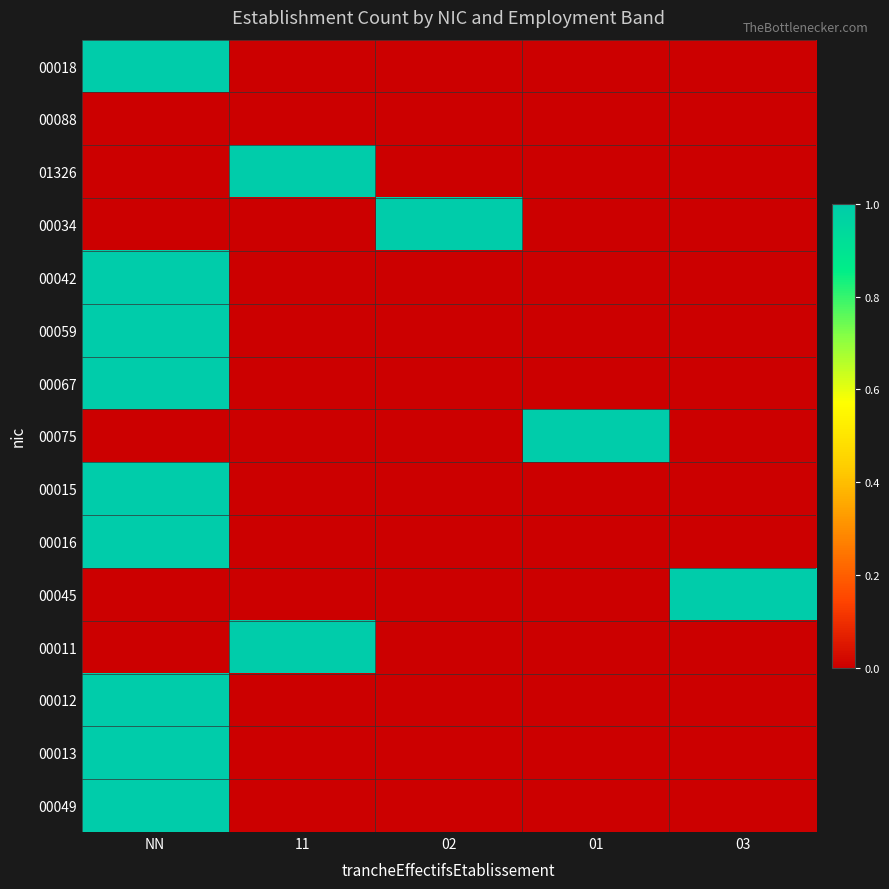

Reading right to left, extract all data points from this chart.

00018: 03=0	01=0	02=0	11=0	NN=1
00088: 03=0	01=0	02=0	11=0	NN=0
01326: 03=0	01=0	02=0	11=1	NN=0
00034: 03=0	01=0	02=1	11=0	NN=0
00042: 03=0	01=0	02=0	11=0	NN=1
00059: 03=0	01=0	02=0	11=0	NN=1
00067: 03=0	01=0	02=0	11=0	NN=1
00075: 03=0	01=1	02=0	11=0	NN=0
00015: 03=0	01=0	02=0	11=0	NN=1
00016: 03=0	01=0	02=0	11=0	NN=1
00045: 03=1	01=0	02=0	11=0	NN=0
00011: 03=0	01=0	02=0	11=1	NN=0
00012: 03=0	01=0	02=0	11=0	NN=1
00013: 03=0	01=0	02=0	11=0	NN=1
00049: 03=0	01=0	02=0	11=0	NN=1